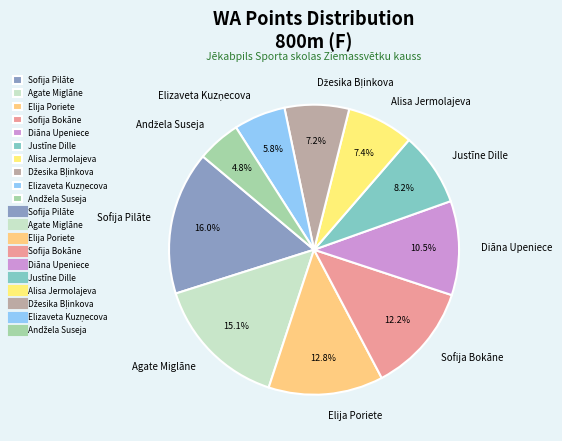

Which category has the biggest portion of the pie?

Sofija Pilāte